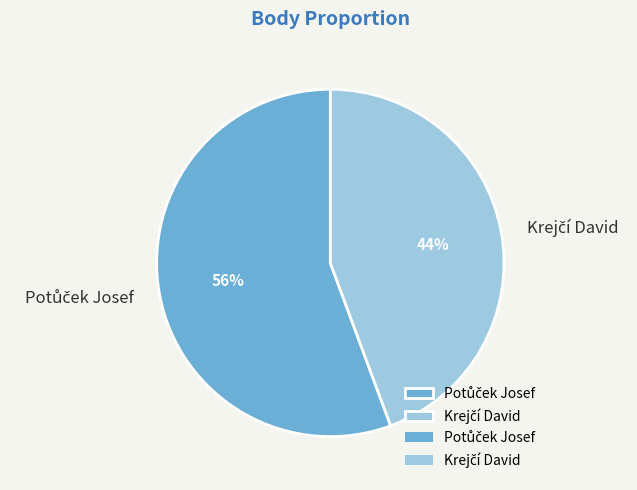

Count the number of slices in the pie.

2